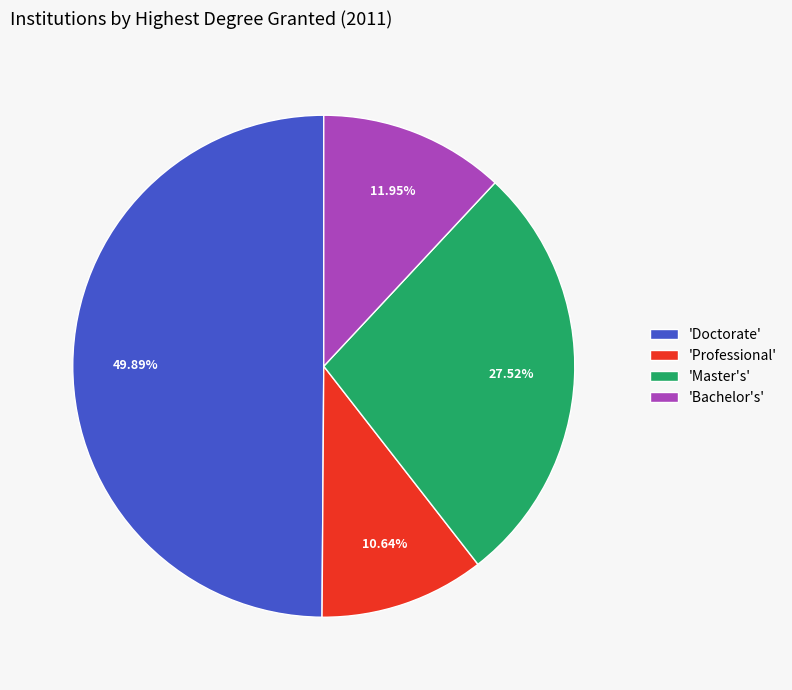

To the nearest percent, what is the difference between the largest and smallest slice percentages?

39%